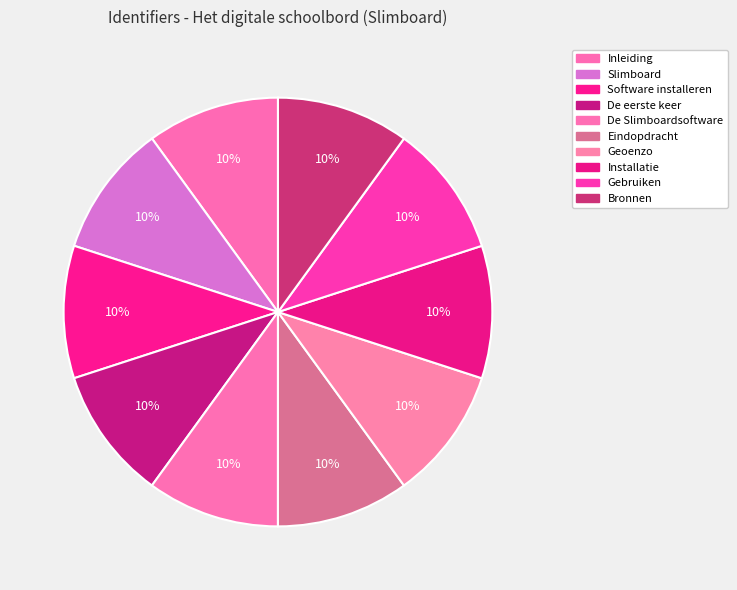

Which has a higher value, Inleiding or Software installeren?

Software installeren